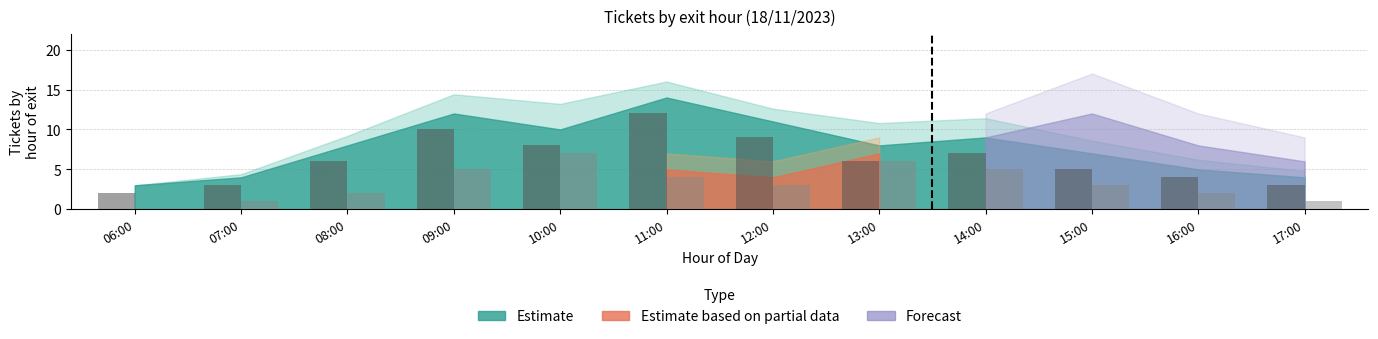

What is the greatest value displayed?

12